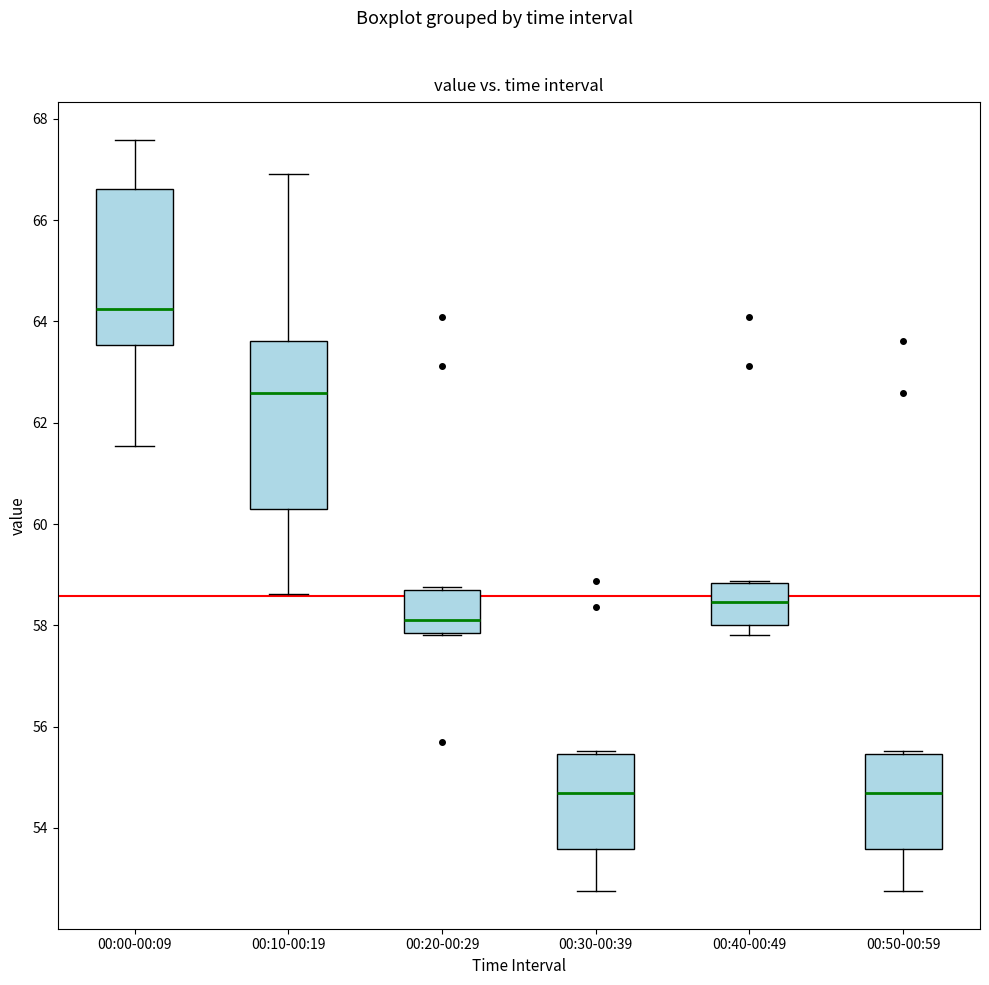

Reading left to right, transcribe this box plot: for each box, give where its median line is, the range the box spans, and where its two whiskers end, as read against the y-axis. The values are not printed on the chart, so give them approximately, as read against the axis.

00:00-00:09: median 64.2, box 63.6 to 66.6, whiskers 61.6 to 67.6
00:10-00:19: median 62.6, box 60.4 to 63.6, whiskers 58.6 to 67.0
00:20-00:29: median 58.0, box 57.8 to 58.6, whiskers 57.8 to 58.8
00:30-00:39: median 54.6, box 53.6 to 55.4, whiskers 52.8 to 55.6
00:40-00:49: median 58.4, box 58.0 to 58.8, whiskers 57.8 to 58.8
00:50-00:59: median 54.6, box 53.6 to 55.4, whiskers 52.8 to 55.6